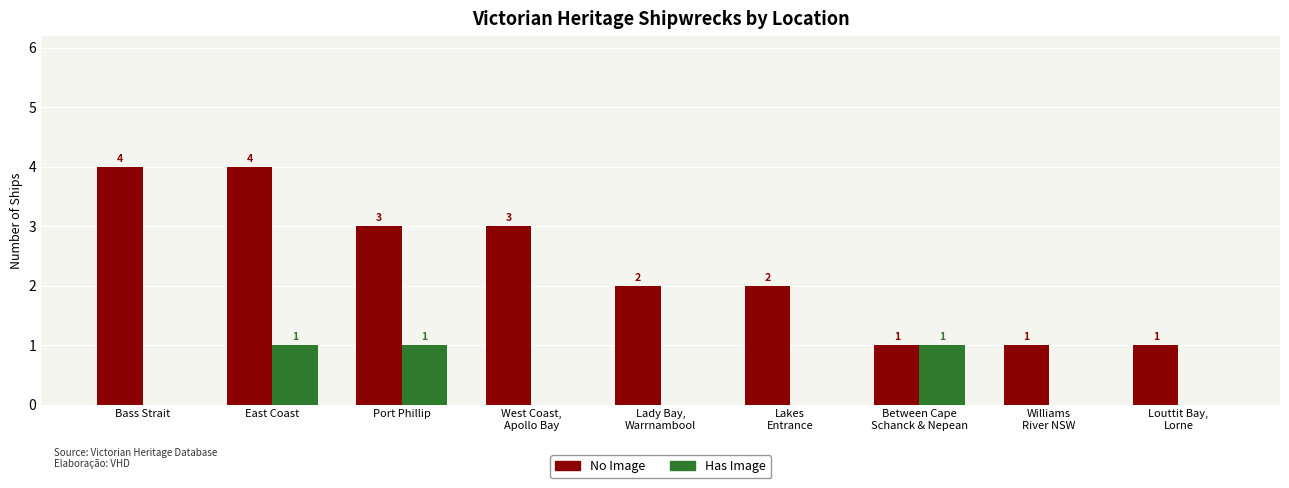

How many groups of bars are there?

9